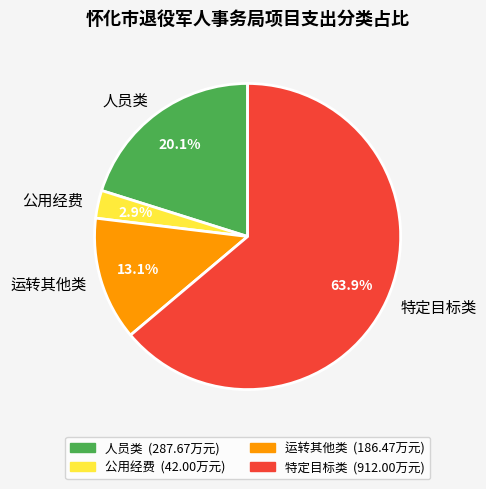

To the nearest percent, what percentage of the pie is 人员类?

20%